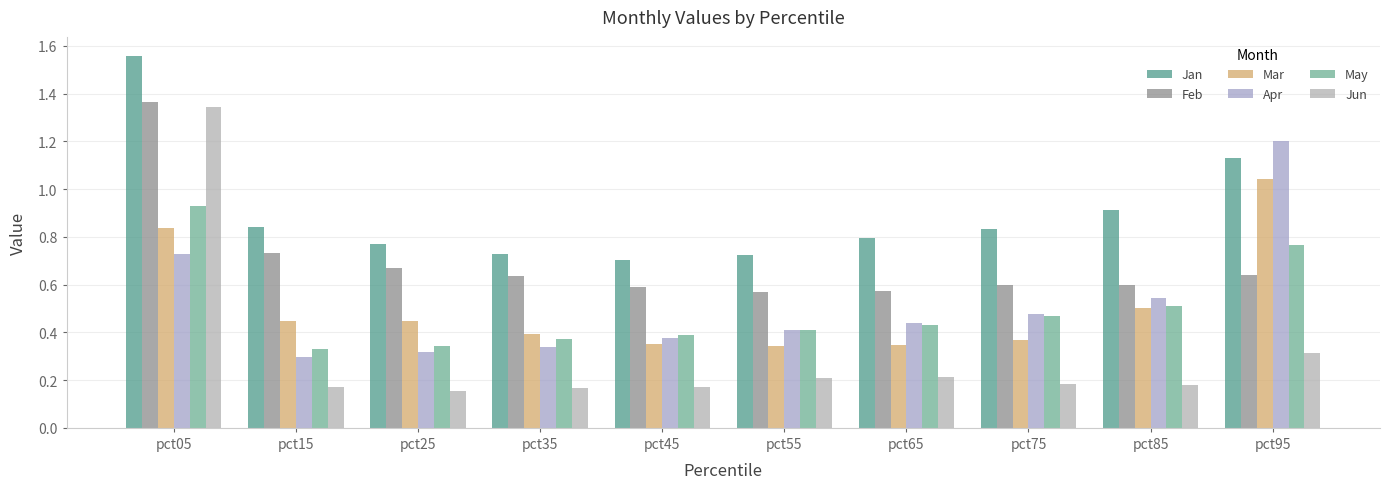

Which has a higher value, pct15 or pct85?

pct85